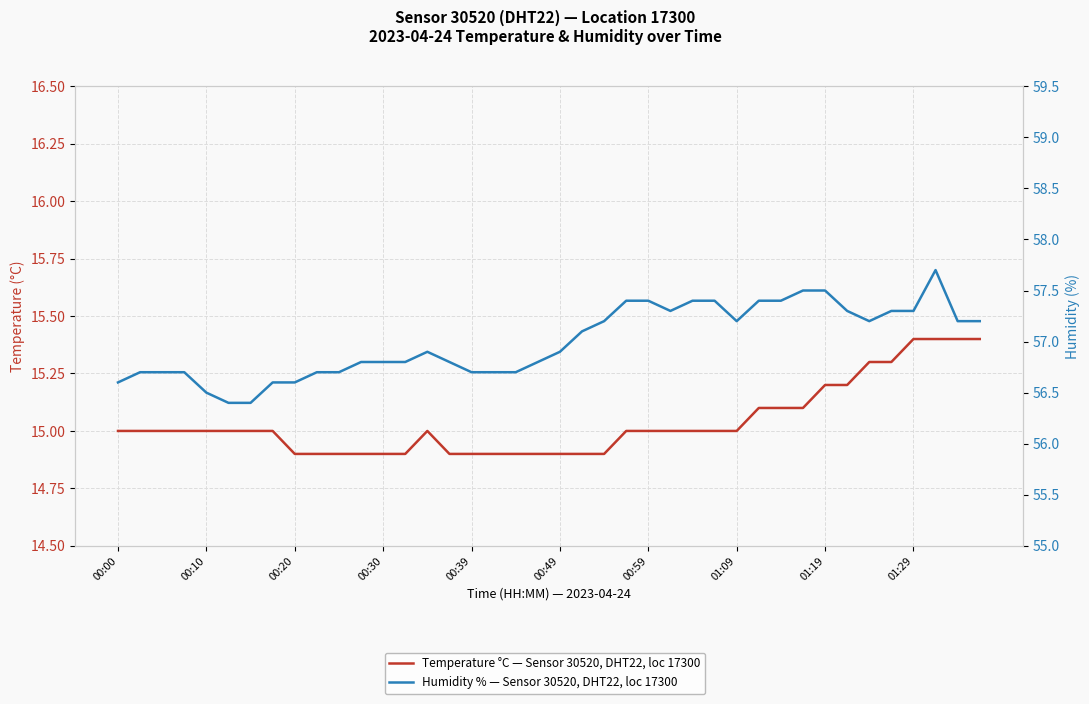

What is the average value of the Humidity % — Sensor 30520, DHT22, loc 17300 series?

57.0